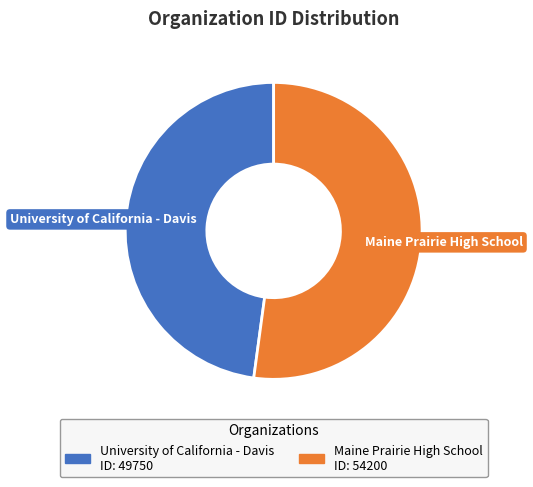

To the nearest percent, what is the difference between the largest and smallest slice percentages?

4%